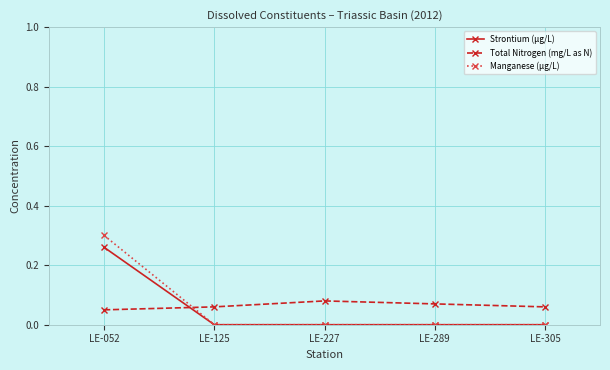

Which series has the largest range (max minus min)?

Manganese (µg/L)